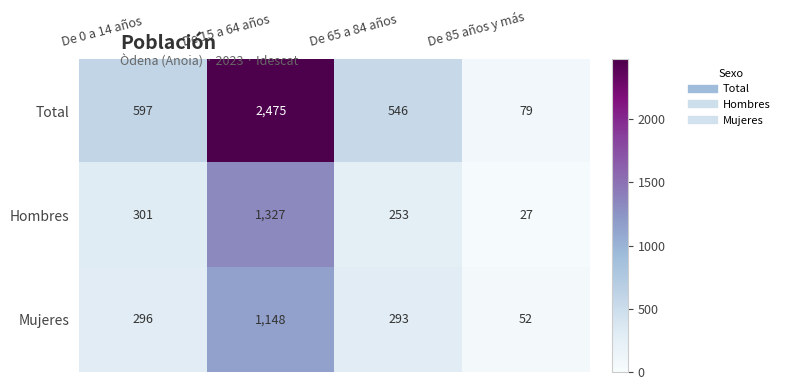

What is the greatest value displayed?

2475